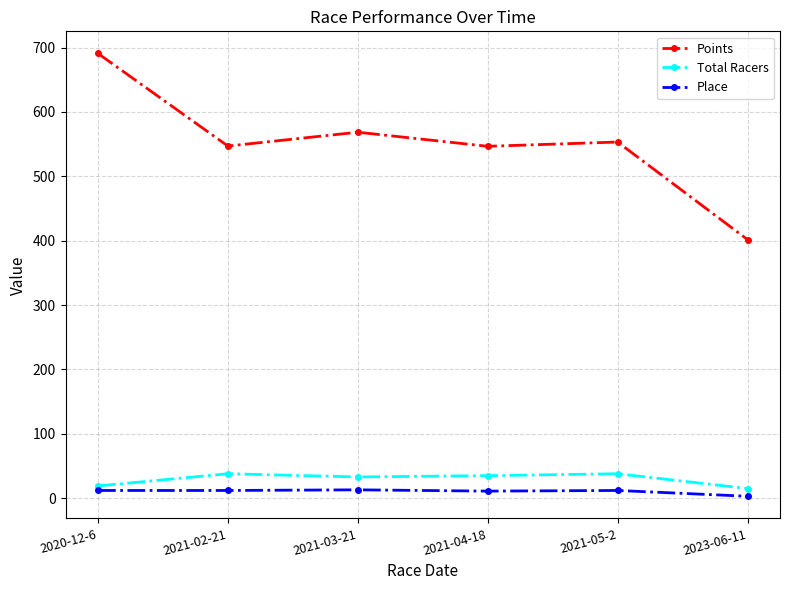

What position from the right is 2021-03-21?

4